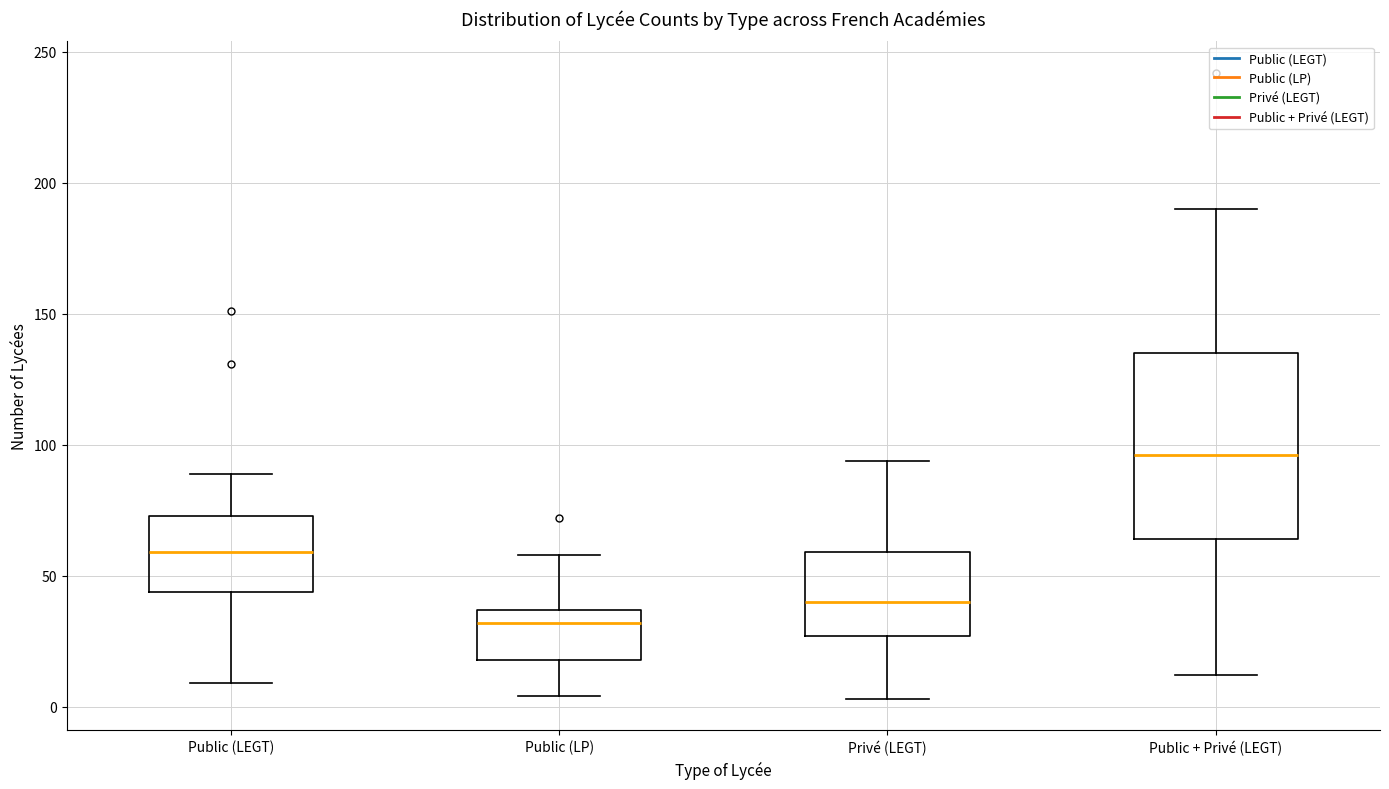

Reading left to right, transcribe this box plot: for each box, give where its median line is, the range the box spans, and where its two whiskers end, as read against the y-axis. The values are not printed on the chart, so give them approximately, as read against the axis.

Public (LEGT): median 60, box 45 to 75, whiskers 10 to 90
Public (LP): median 30, box 20 to 35, whiskers 5 to 60
Privé (LEGT): median 40, box 25 to 60, whiskers 5 to 95
Public + Privé (LEGT): median 95, box 65 to 135, whiskers 10 to 190